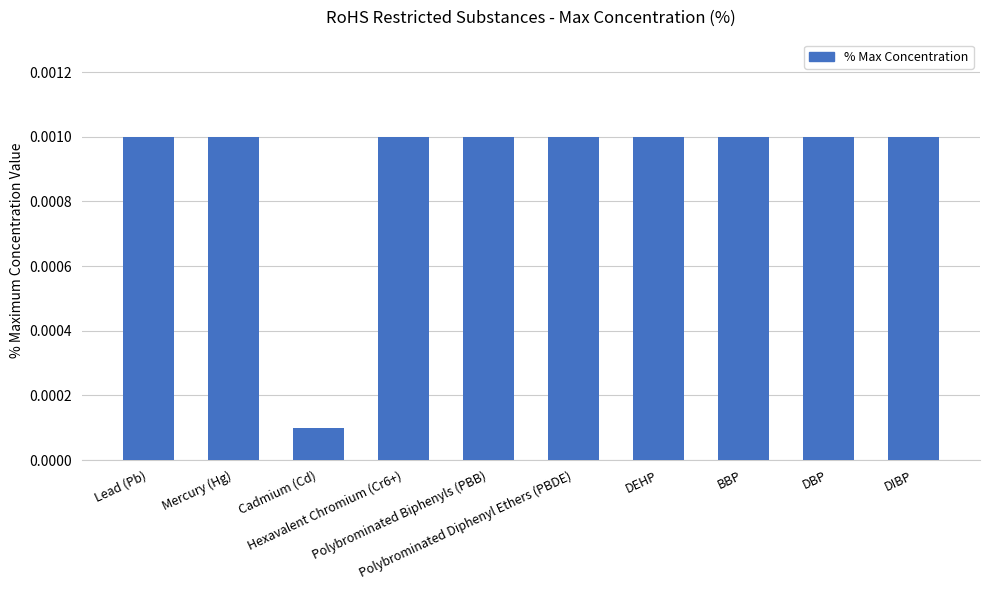

Does the chart contain stacked bars?

No